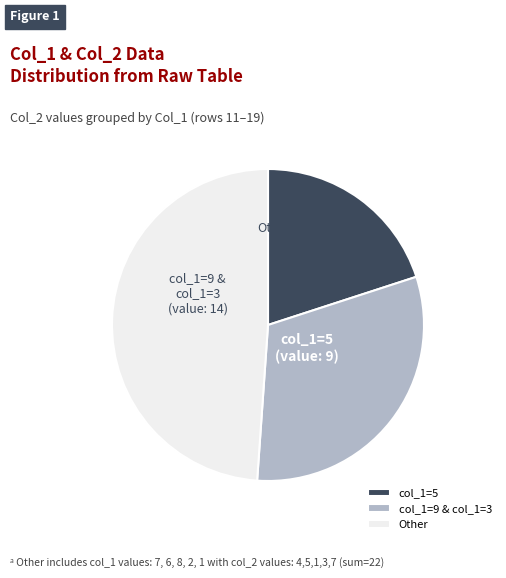

What is the ratio of the value at Other to the value at col_1=9 & col_1=3?

1.6